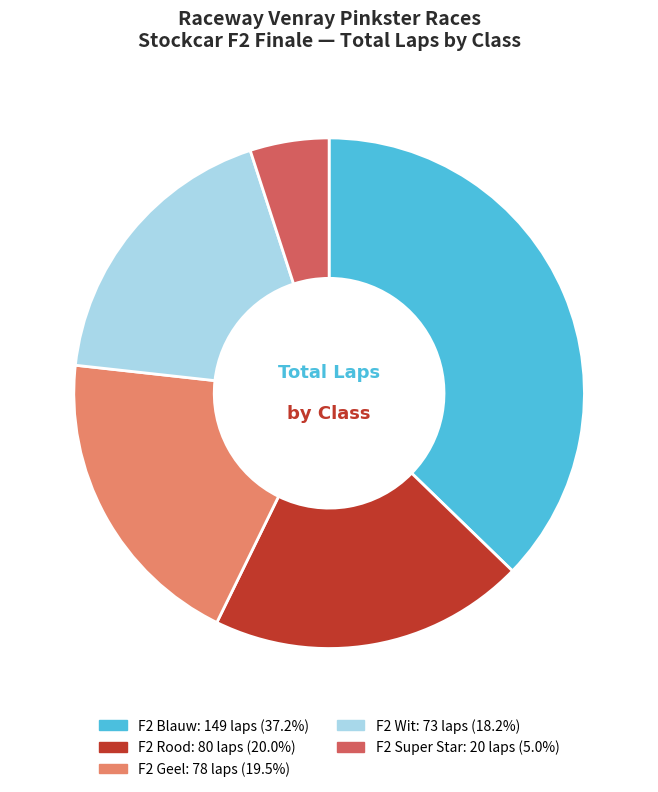

Is there any slice that represents more than half of the pie?

No